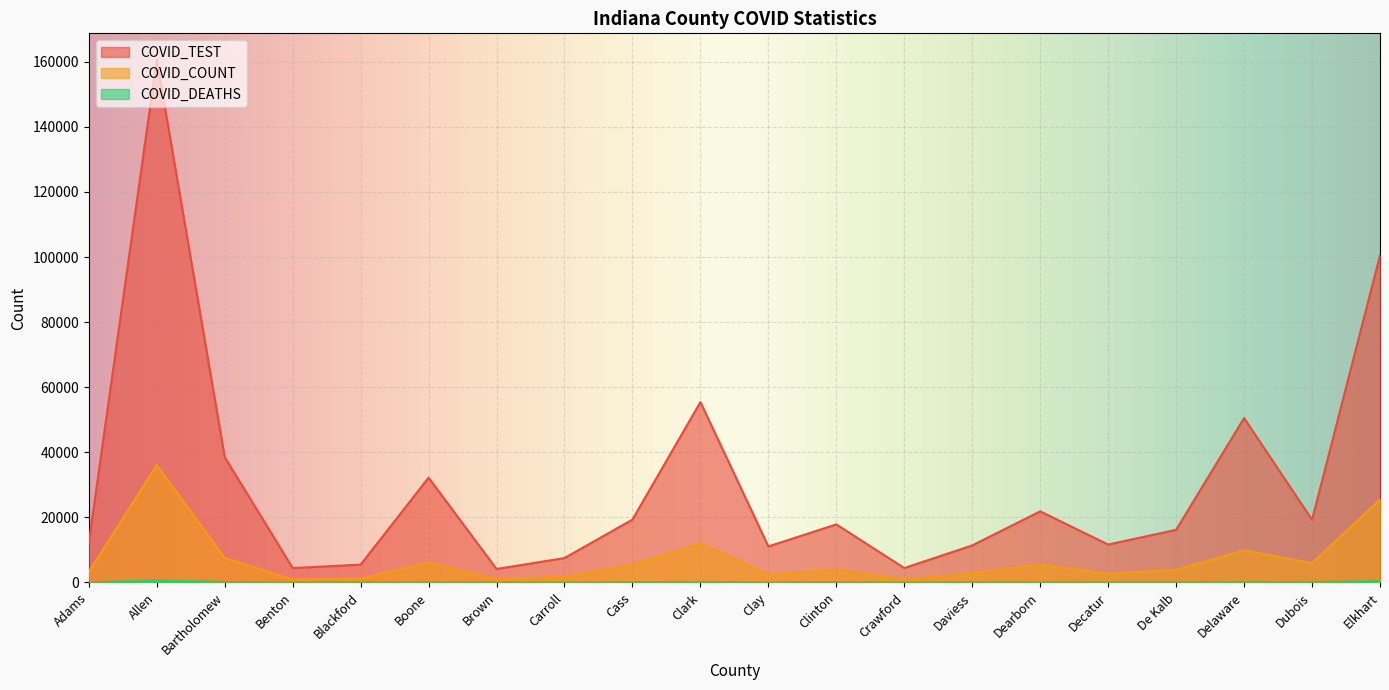

The COVID_DEATHS series shows 55 at Delaware. True or false?

False